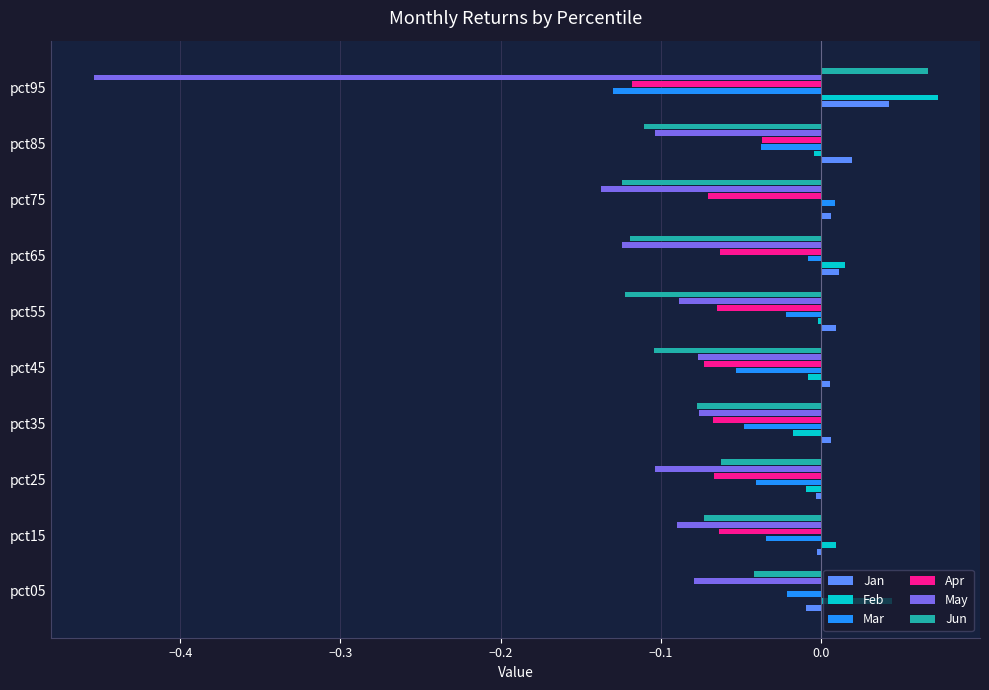

Which label corresponds to the largest value in the chart?

pct95